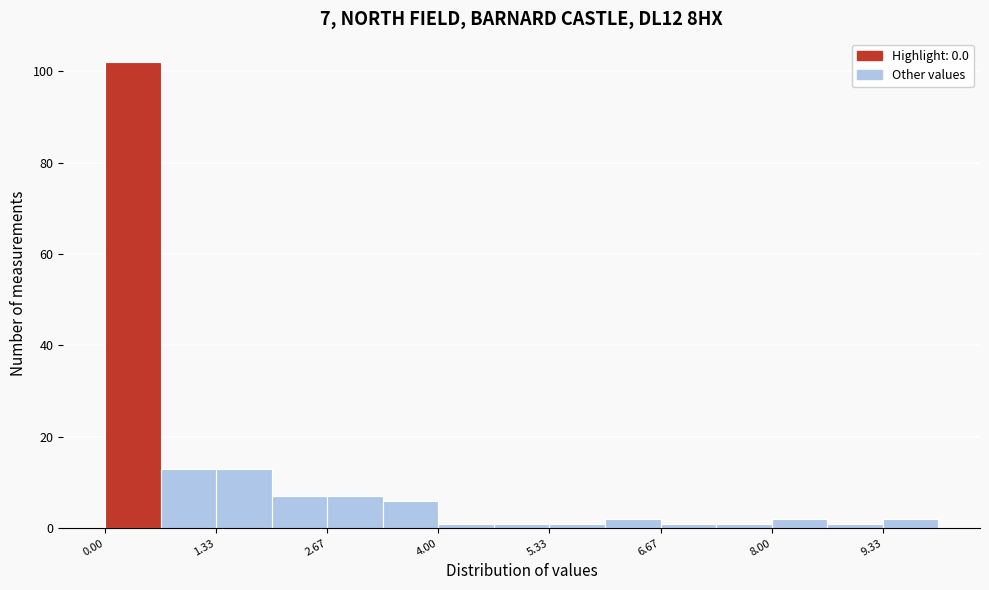

Read against the x-axis, roughly where is the centre of the tallest bar?

0.4